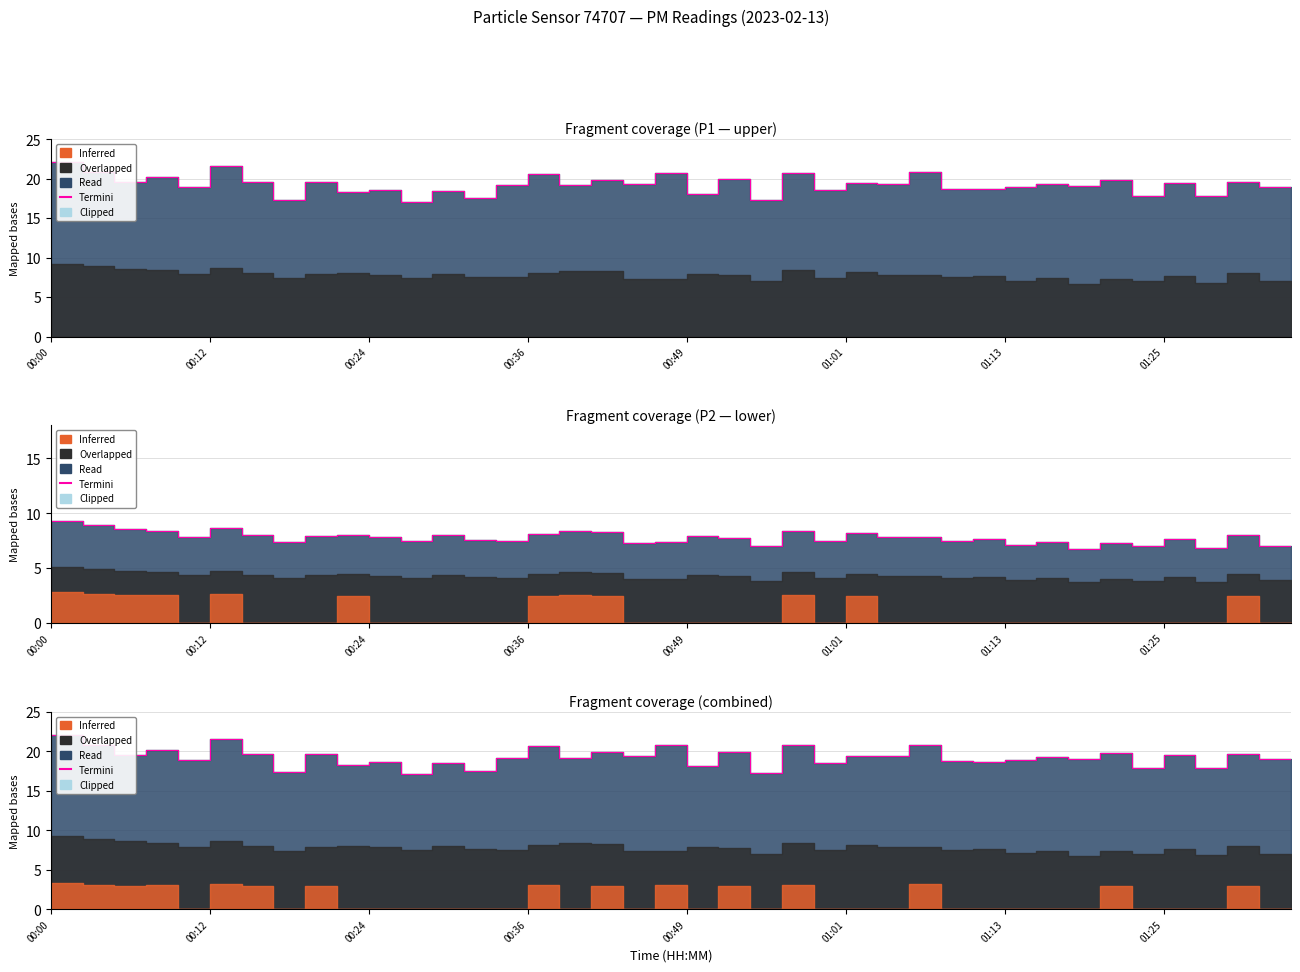

At which category does the chart reach its minimum across all series?

11